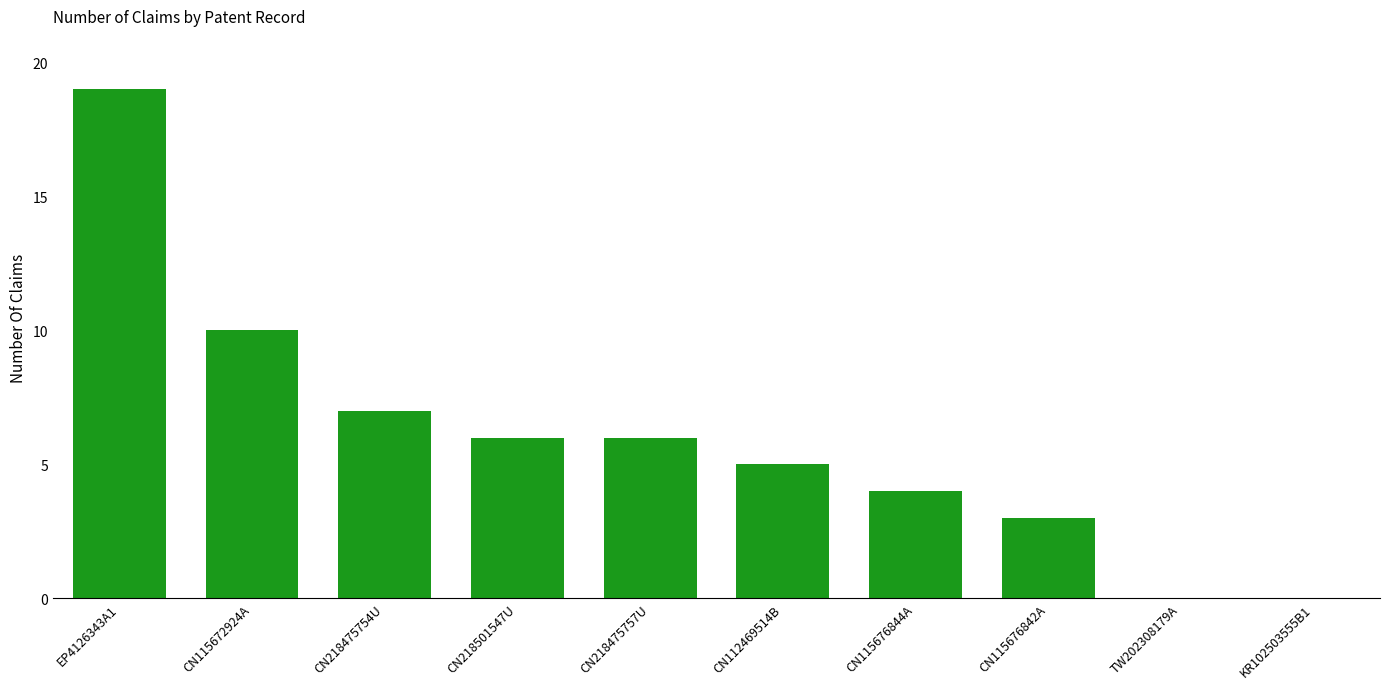

Reading left to right, what are all the values shown in this chart?

EP4126343A1=19	CN115672924A=10	CN218475754U=7	CN218501547U=6	CN218475757U=6	CN112469514B=5	CN115676844A=4	CN115676842A=3	TW202308179A=0	KR102503555B1=0